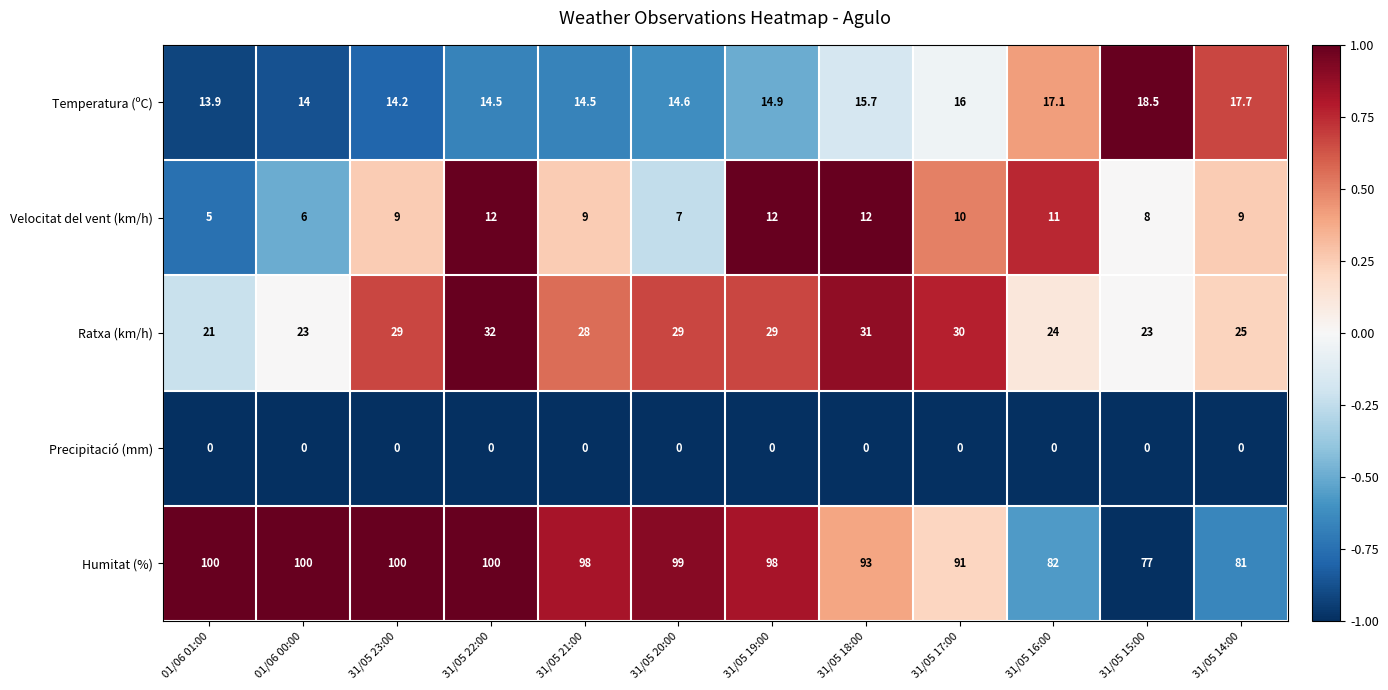

Which series has the largest total across all categories?

Humitat (%)